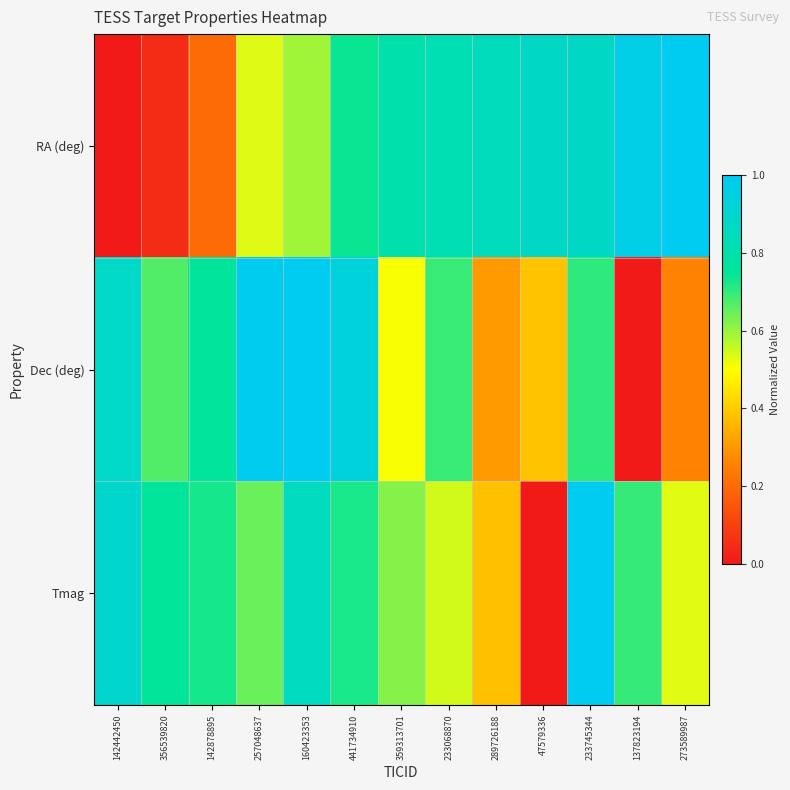

Which series changed the most between 441734910 and 289726188?

Dec (deg)